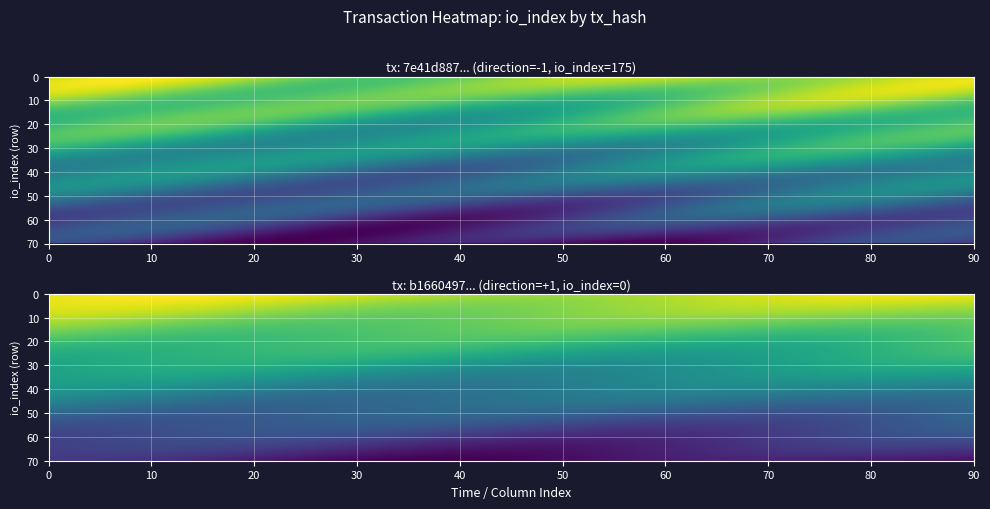

What is the difference between the b1660497884fbfc7ab36523b9a3f9ad1d836be0 values at io_index and direction?

1